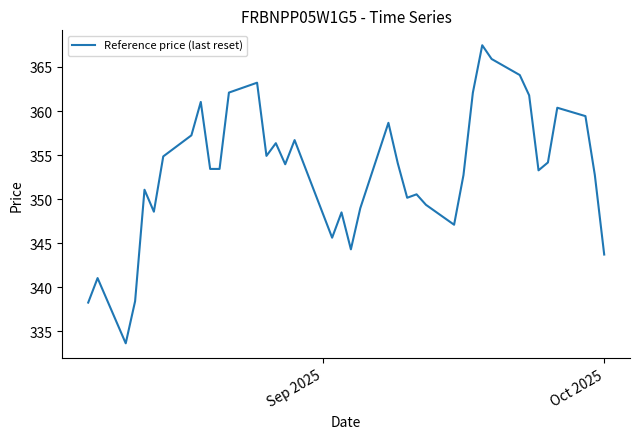

What is the difference between the maximum and minimum values?

33.8